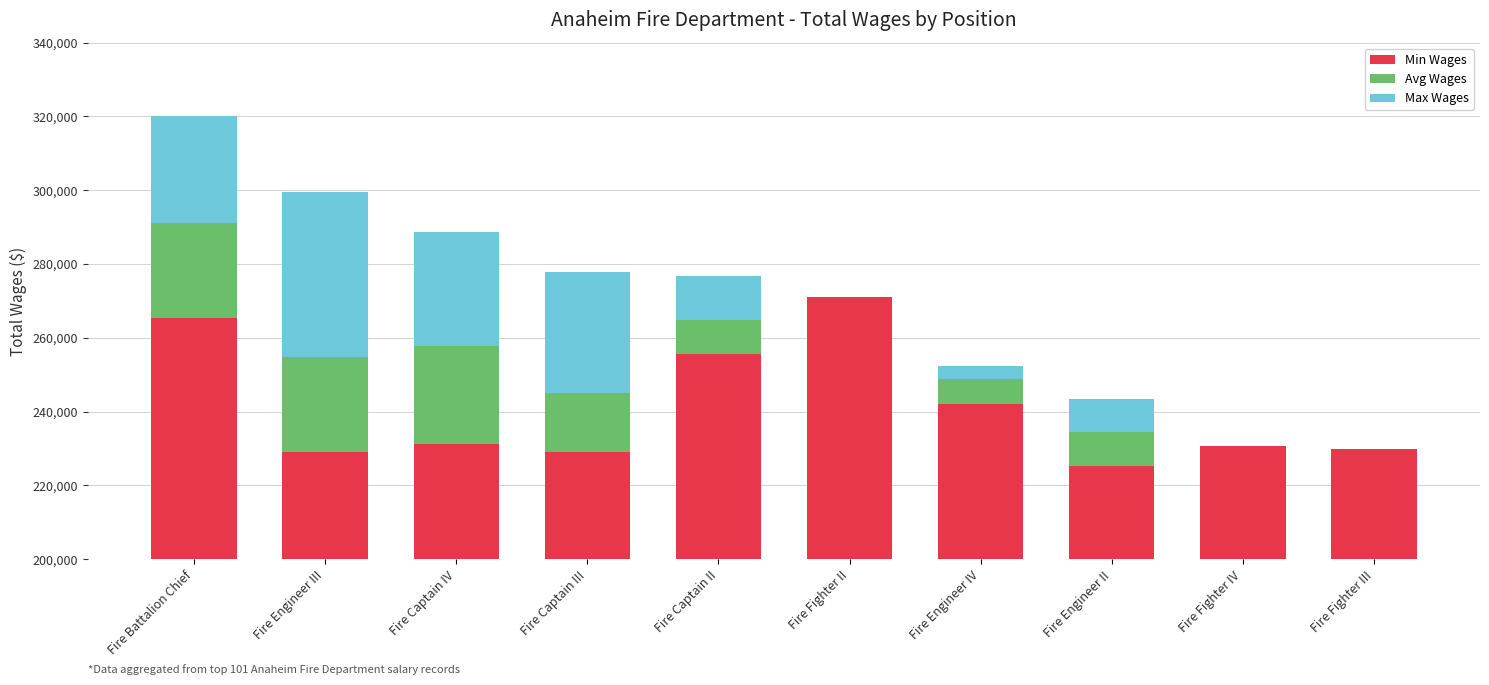

What is the average value of the Avg Wages series?

11907